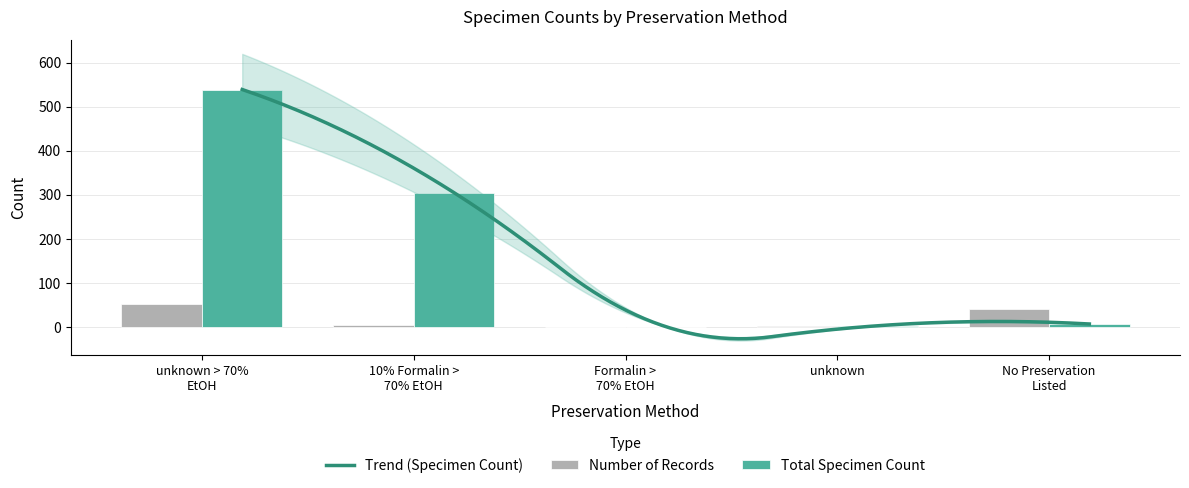

Which label corresponds to the largest value in the chart?

unknown > 70% EtOH